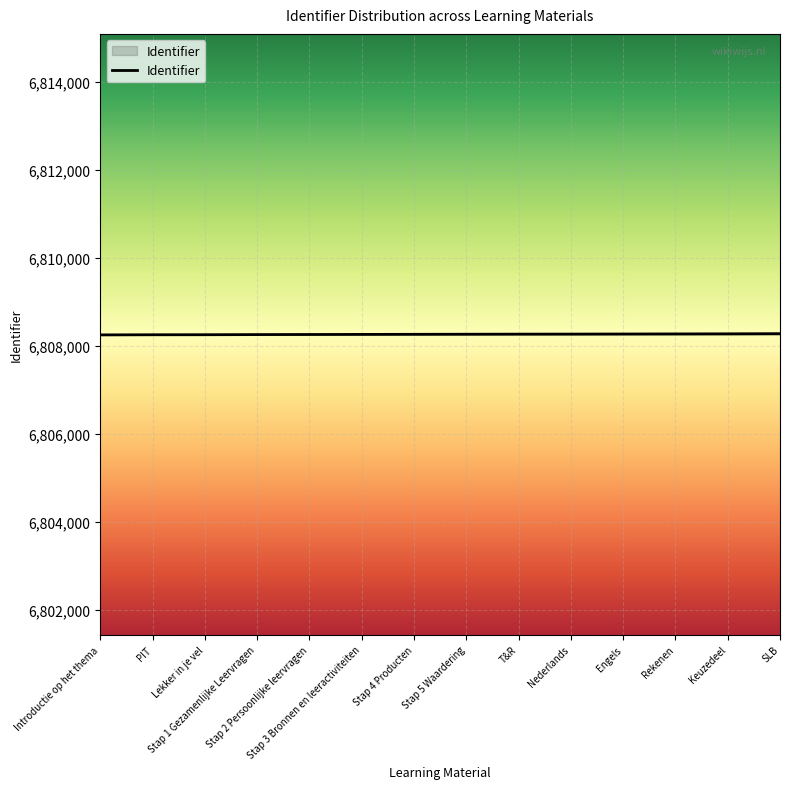

What is the difference between the maximum and second lowest values?

25